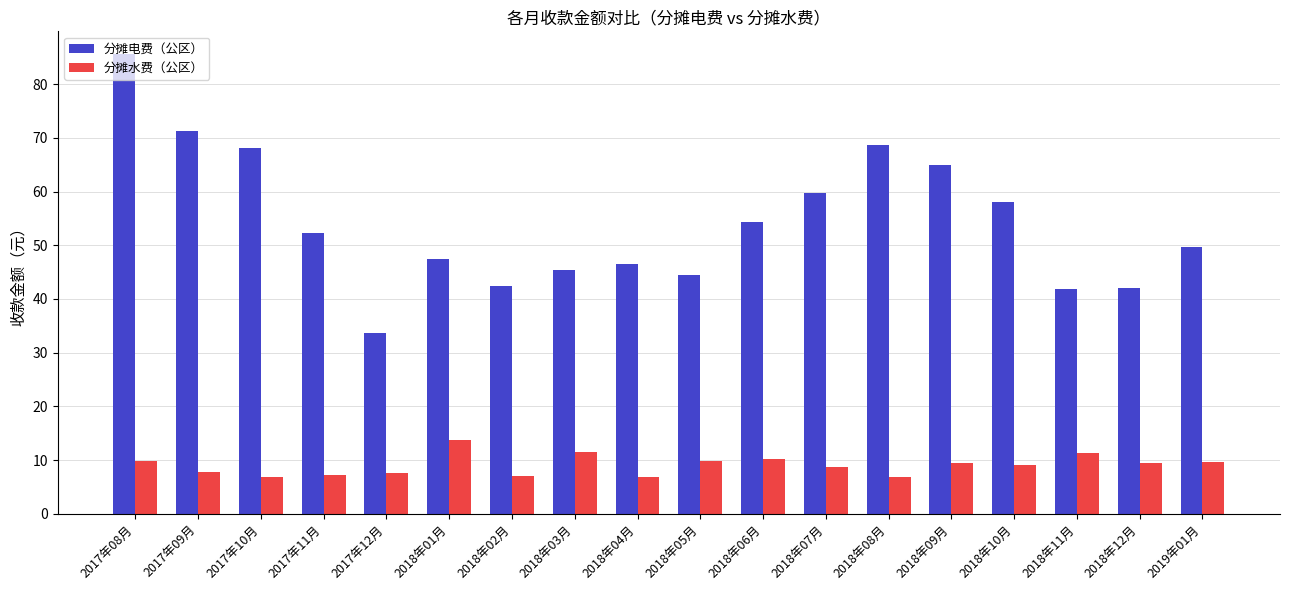

Rank the series by their maximum value, from highest to lowest.

分摊电费（公区）, 分摊水费（公区）